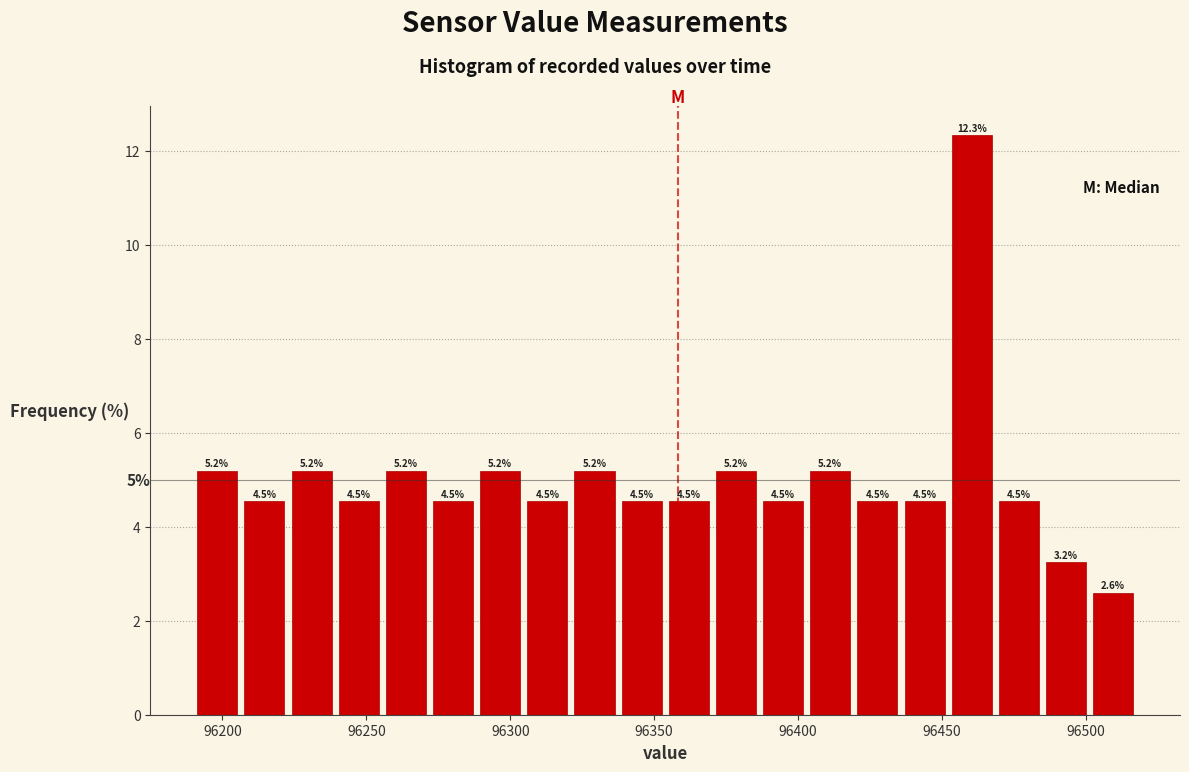

Read against the x-axis, roughly where is the centre of the tallest bar?

96460